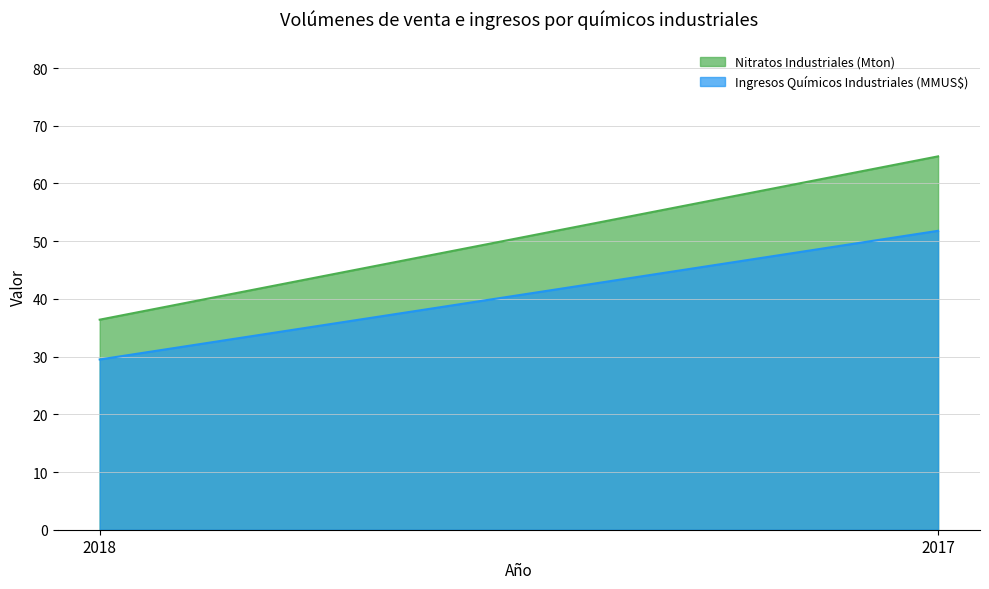

What is the spread (max minus min) of values at 2017?

12.9